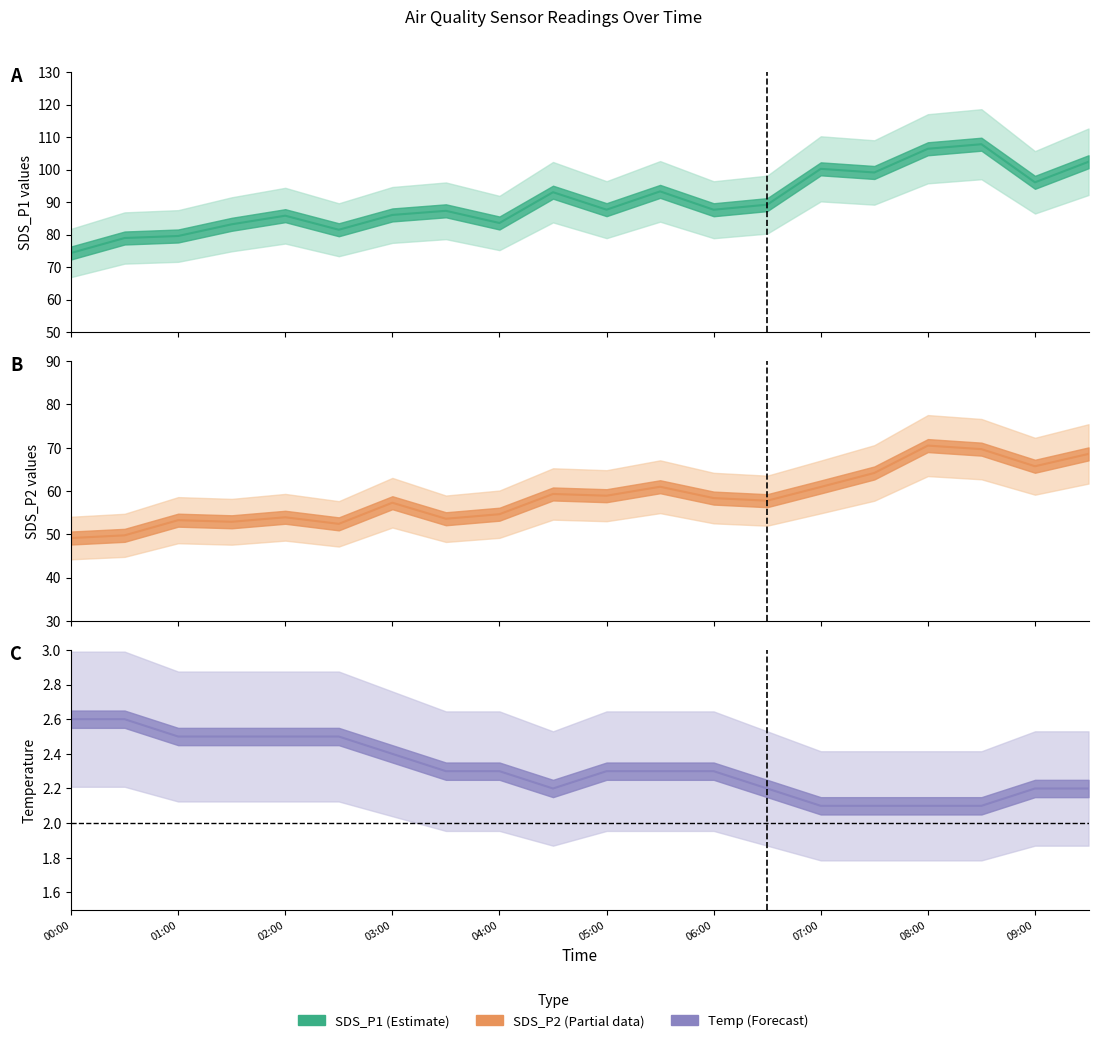

Which series has the widest spread of values?

SDS_P1